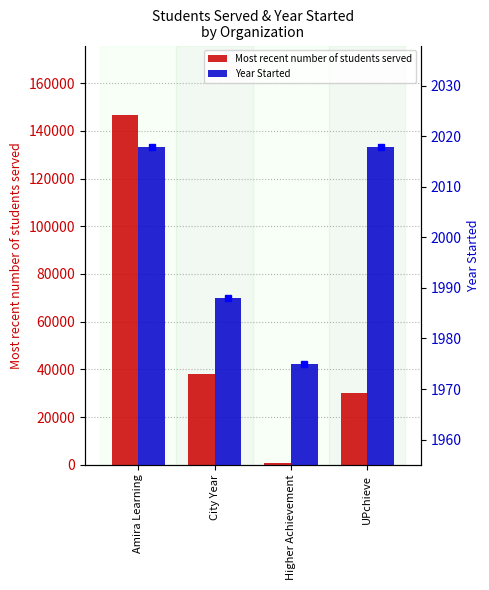

What is the approximate value of Year Started at City Year, to the nearest 10?

1990